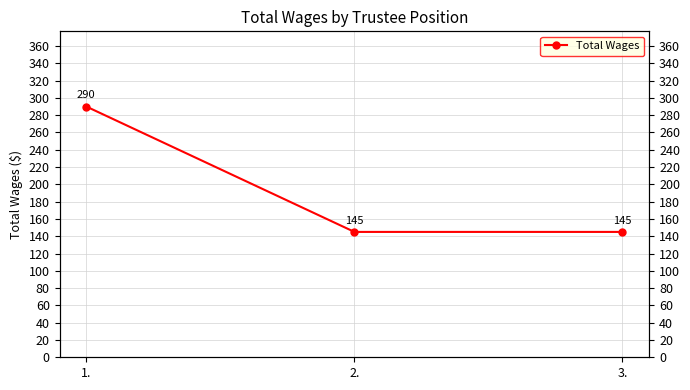

How many data points are above 145?

1